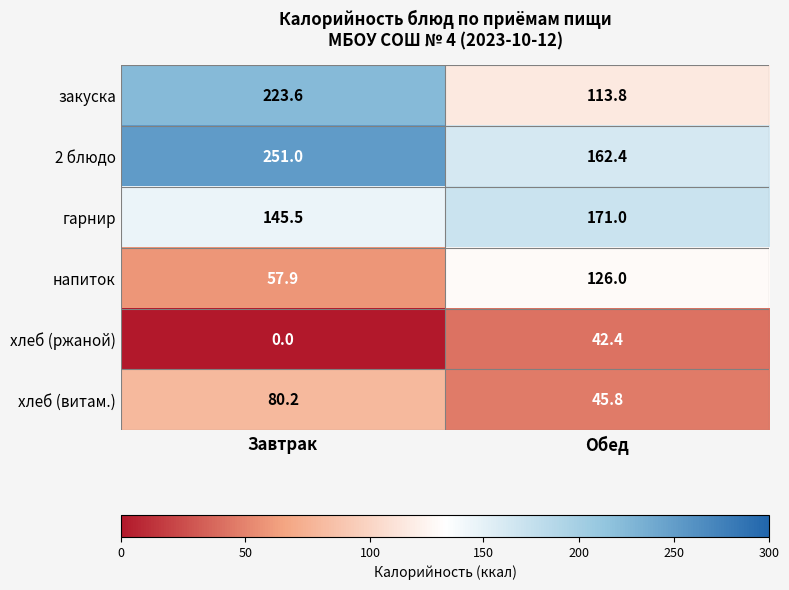

Where is закуска nearest to the value 168?

Обед